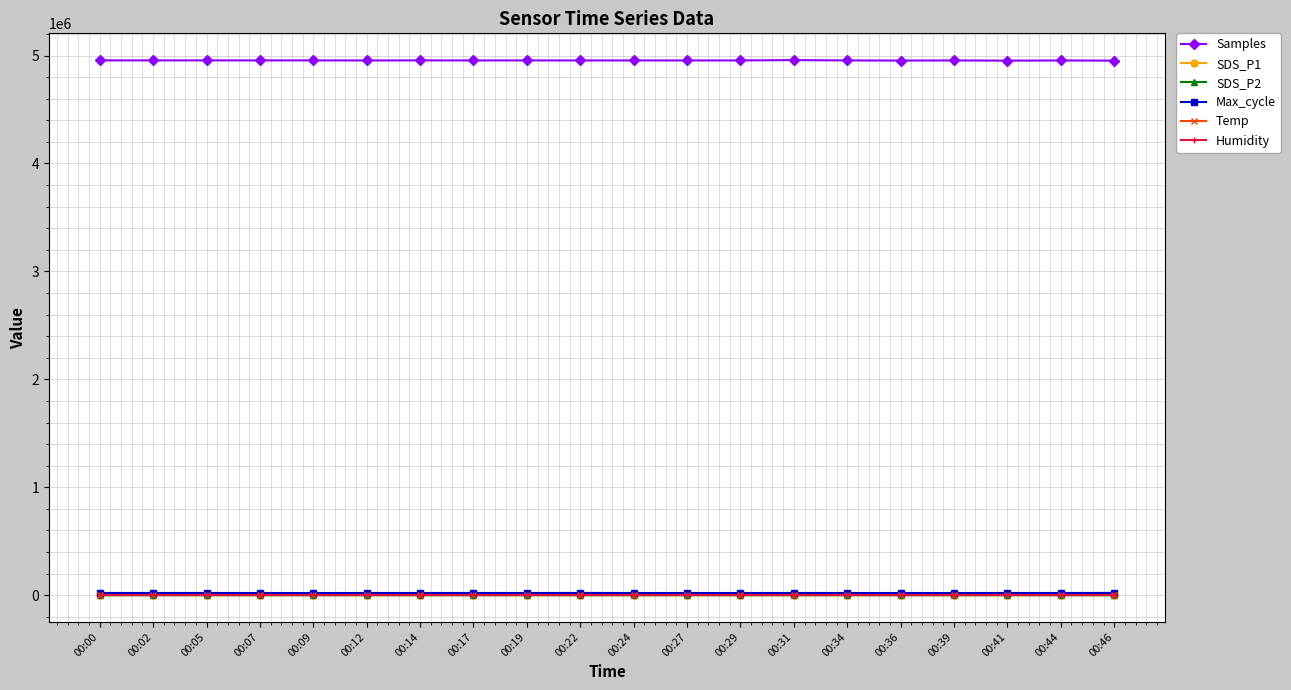

Is the value of Humidity at 00:19 greater than the value of Samples at 00:36?

No